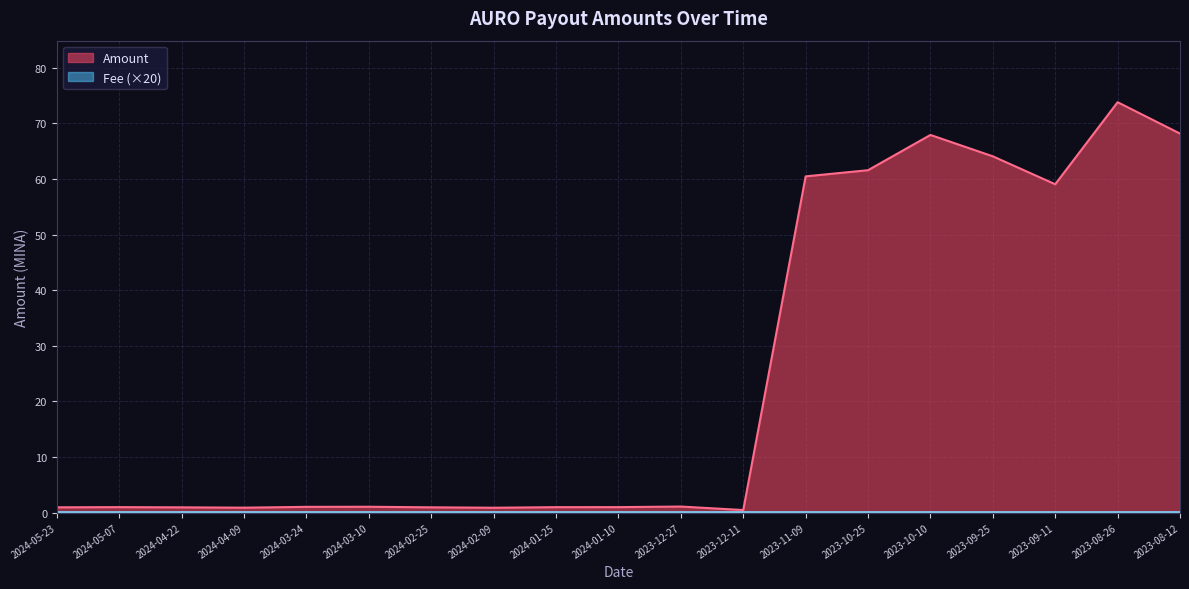

What is the change in value from 2024-01-25 to 2023-10-10?

+66.9